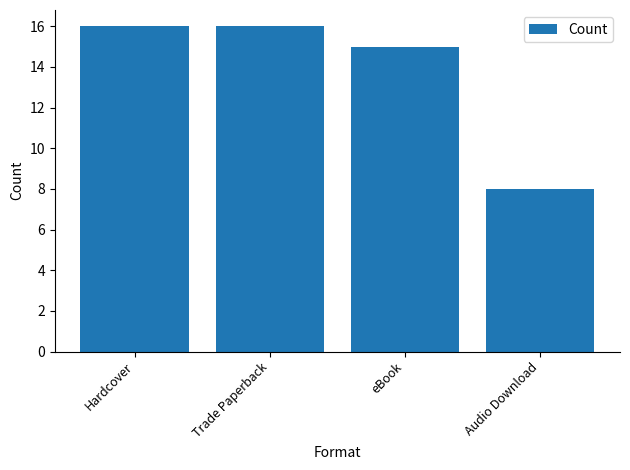

How many values are below 16?

2